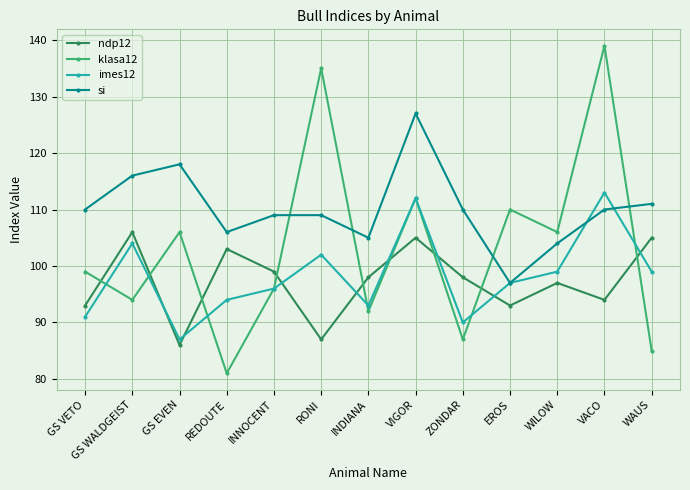

The value of ndp12 at VACO is 94. True or false?

True